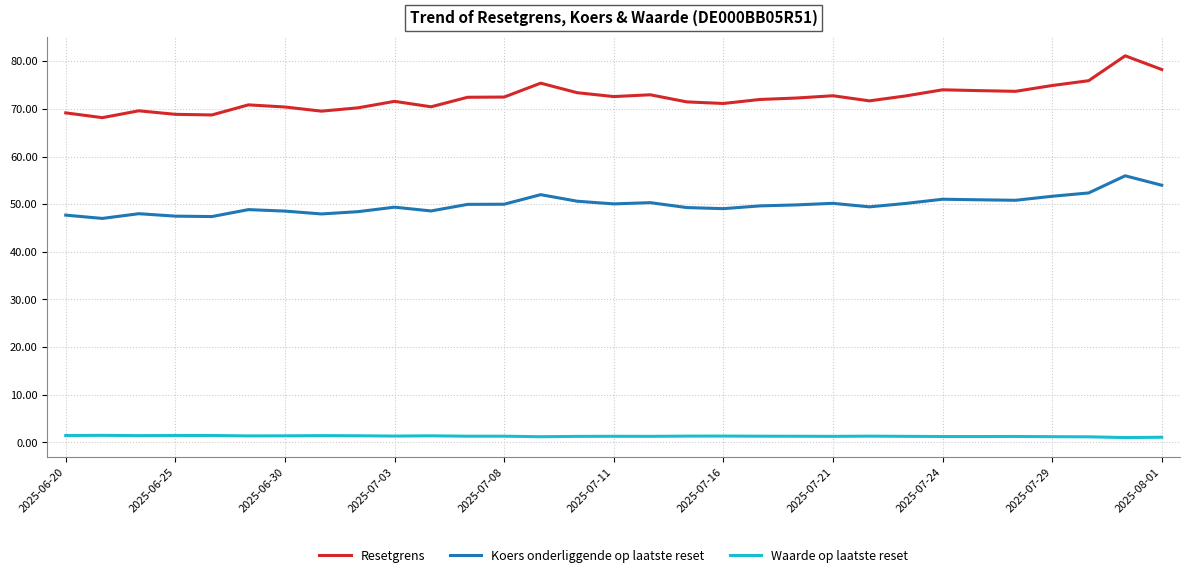

What is the highest value of the Resetgrens series?

81.1